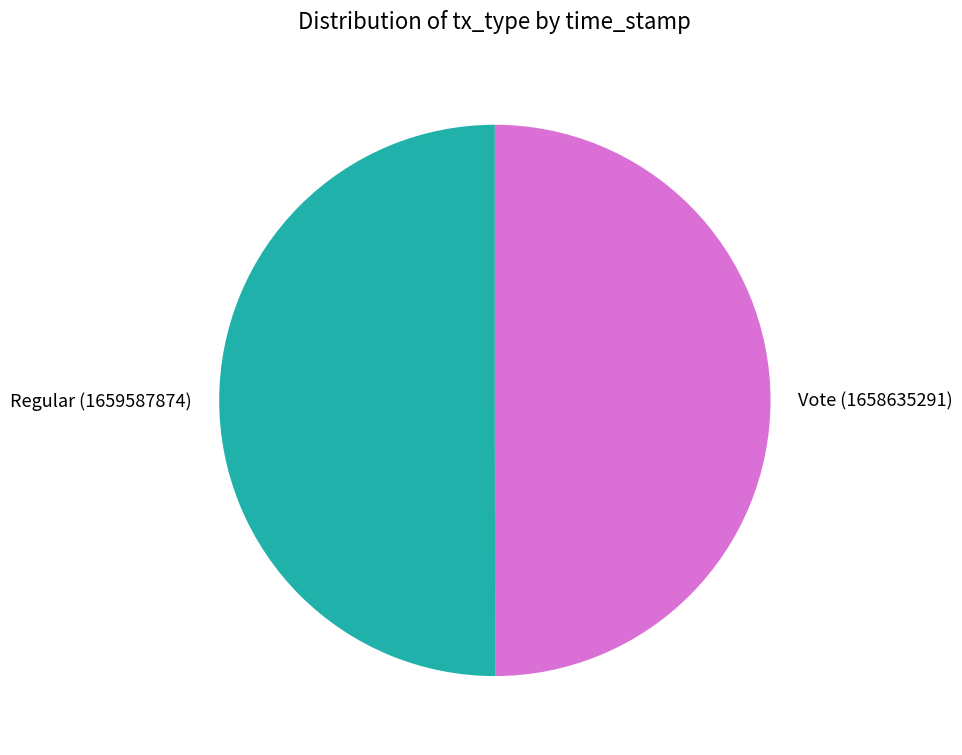

Combined, do Vote (1658635291) and Regular (1659587874) account for over 50%?

Yes